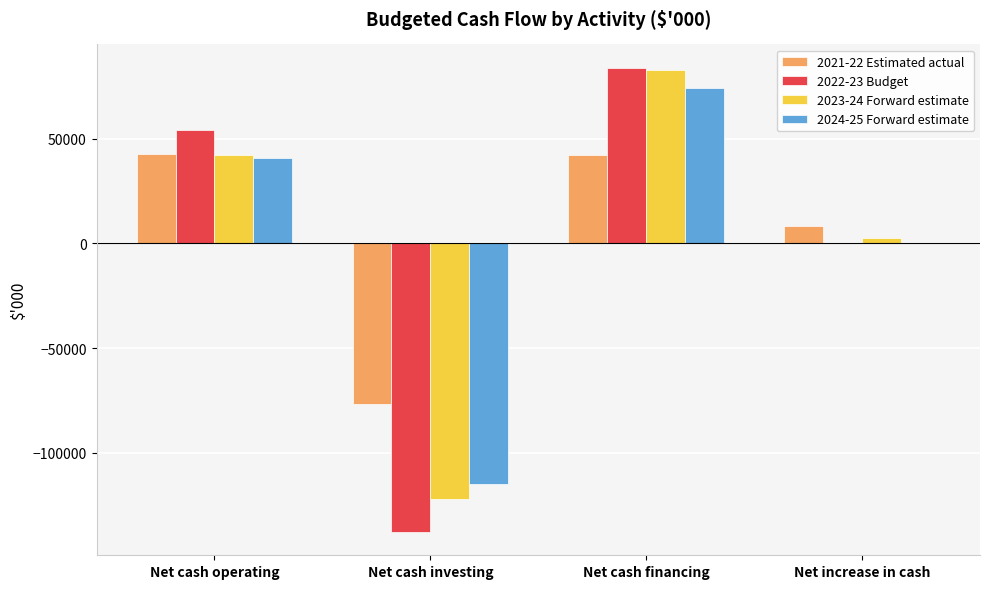

Between Net cash investing and Net cash financing, which series saw the biggest shift?

2022-23 Budget